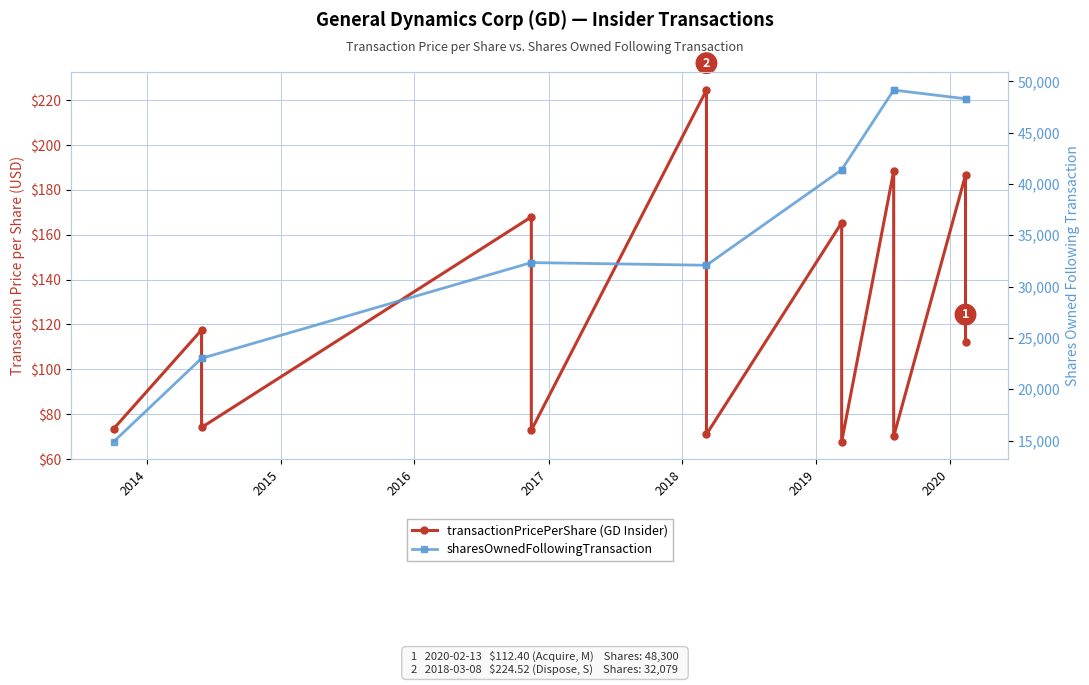

What is the smallest value displayed?

67.7